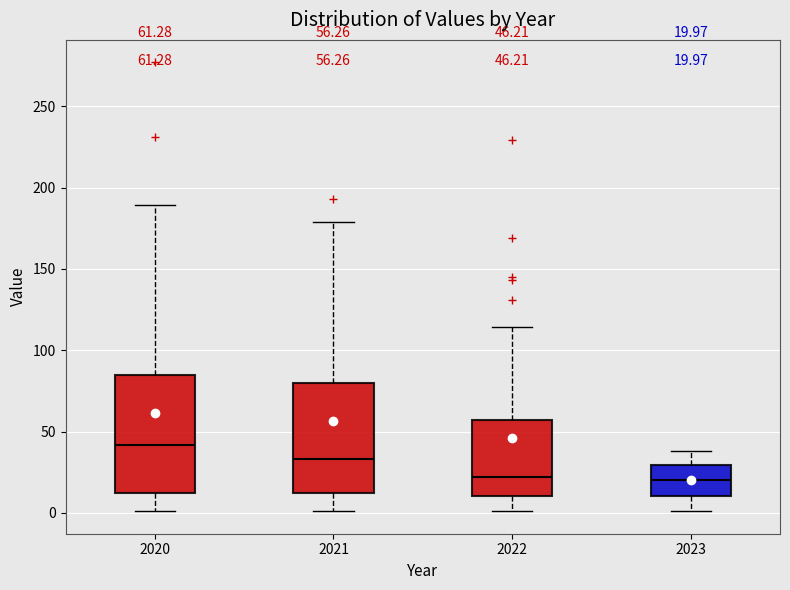

Which box has the highest median line?

2020